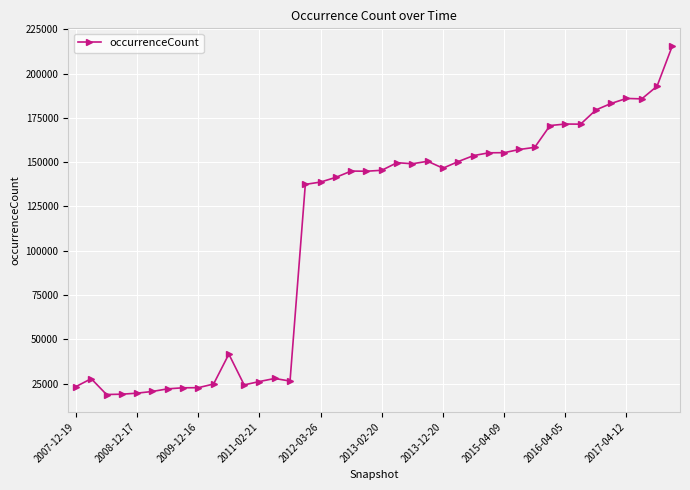

Is this an area chart (filled region under the line)?

No